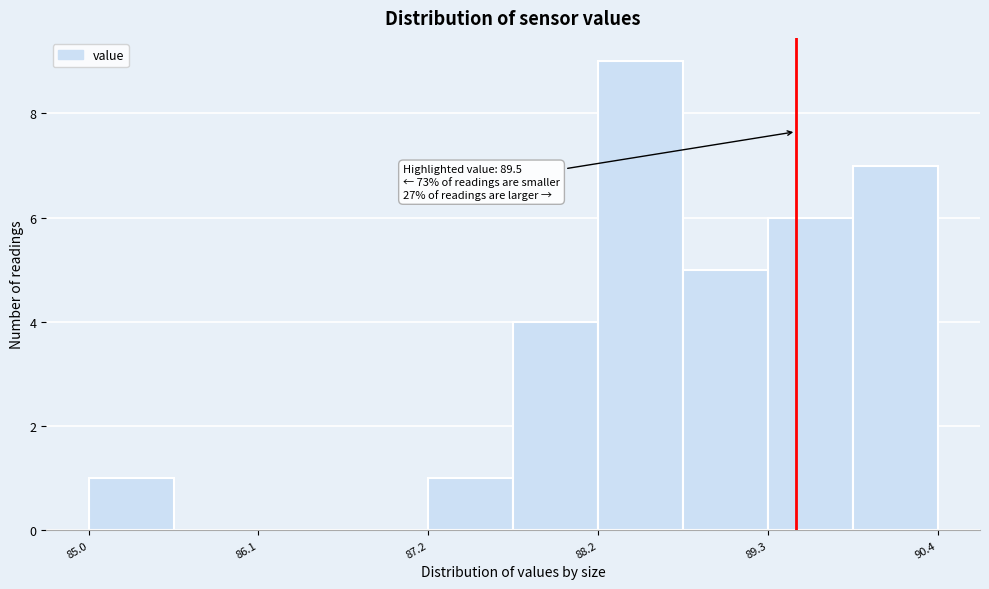

Around what value on the x-axis is the tallest bar? Give the approximate position of its centre, as read against the axis.

88.6